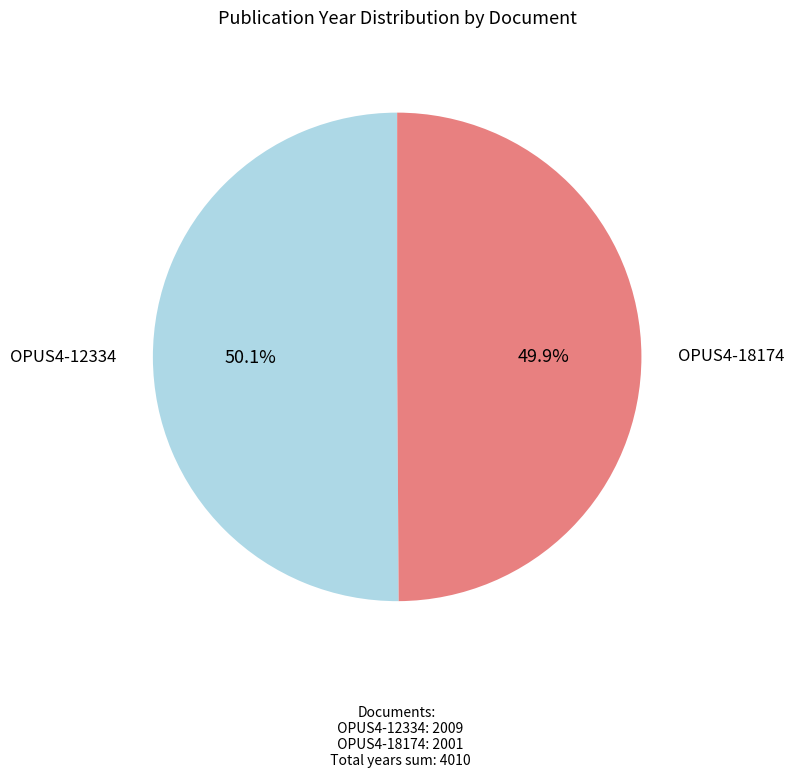

Does any single category account for the majority?

Yes